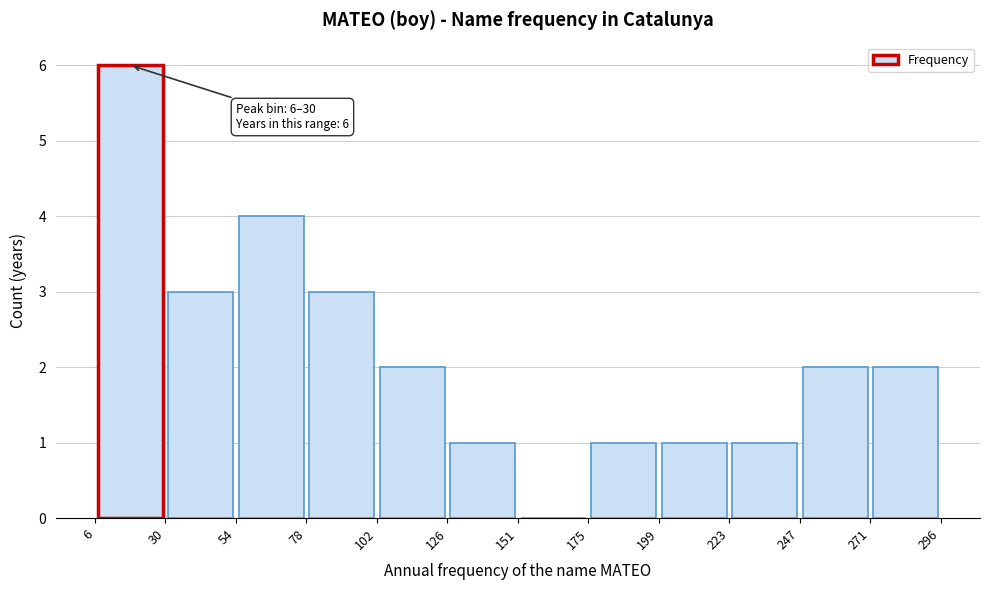

Which range on the x-axis has the tallest bar?

6 to 30